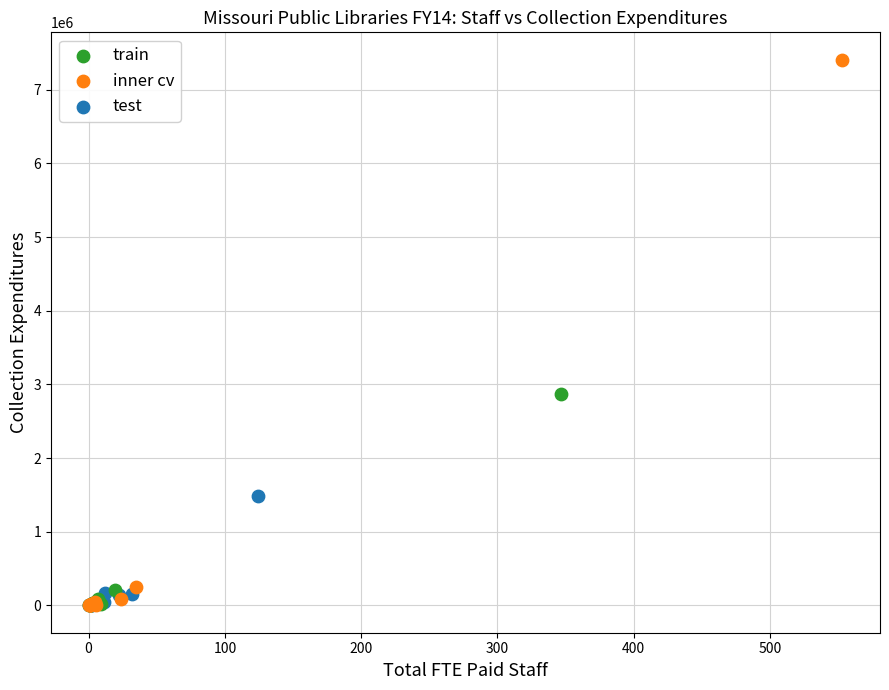

Which series reaches the maximum Y coordinate?

inner cv